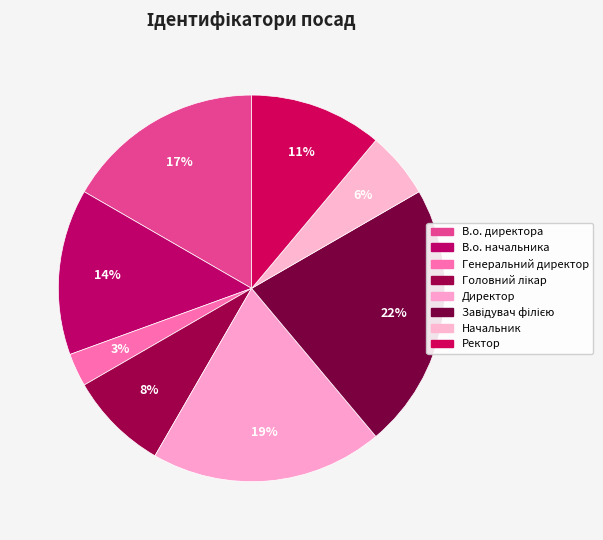

Does Генеральний директор represent more than half of the total?

No